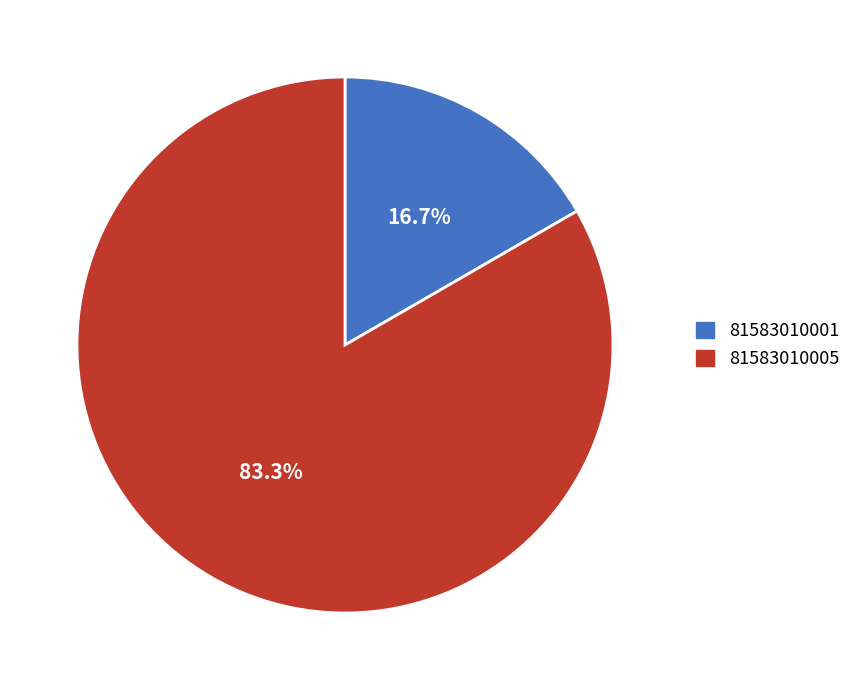

Which has a higher value, 81583010005 or 81583010001?

81583010005